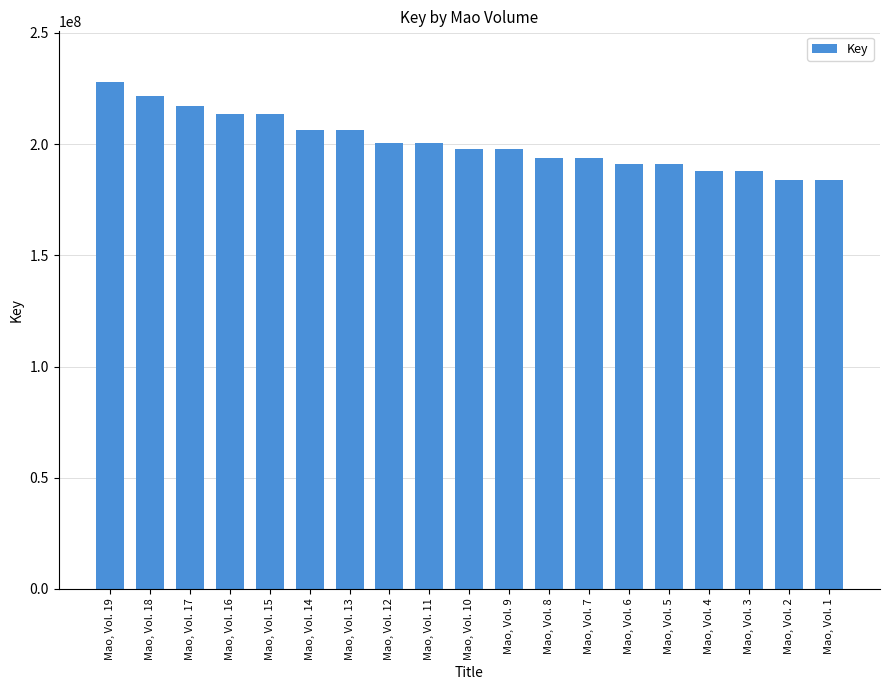

What is the greatest value displayed?

227950042